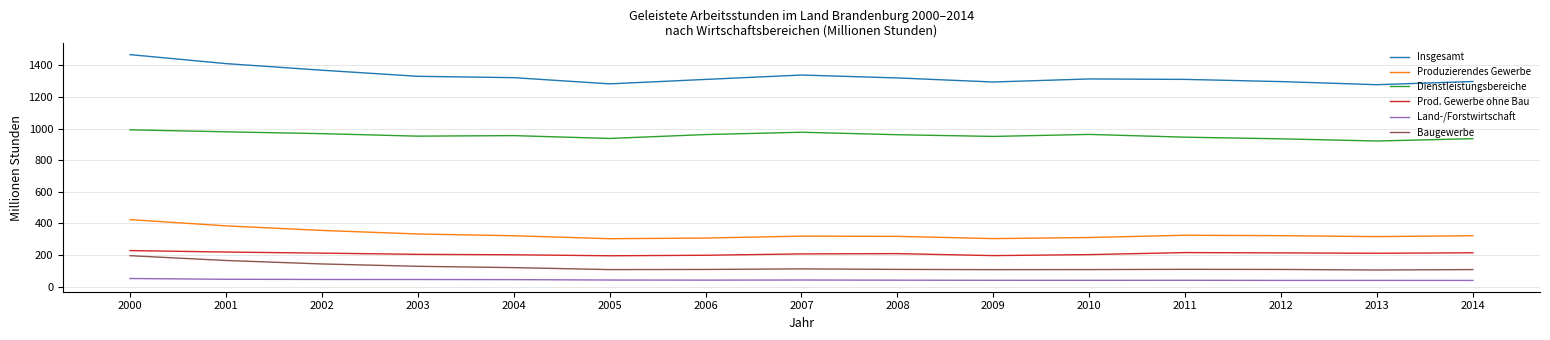

At 2006, list the series in order from smallest to largest.

Land-/Forstwirtschaft, Baugewerbe, Prod. Gewerbe ohne Bau, Produzierendes Gewerbe, Dienstleistungsbereiche, Insgesamt